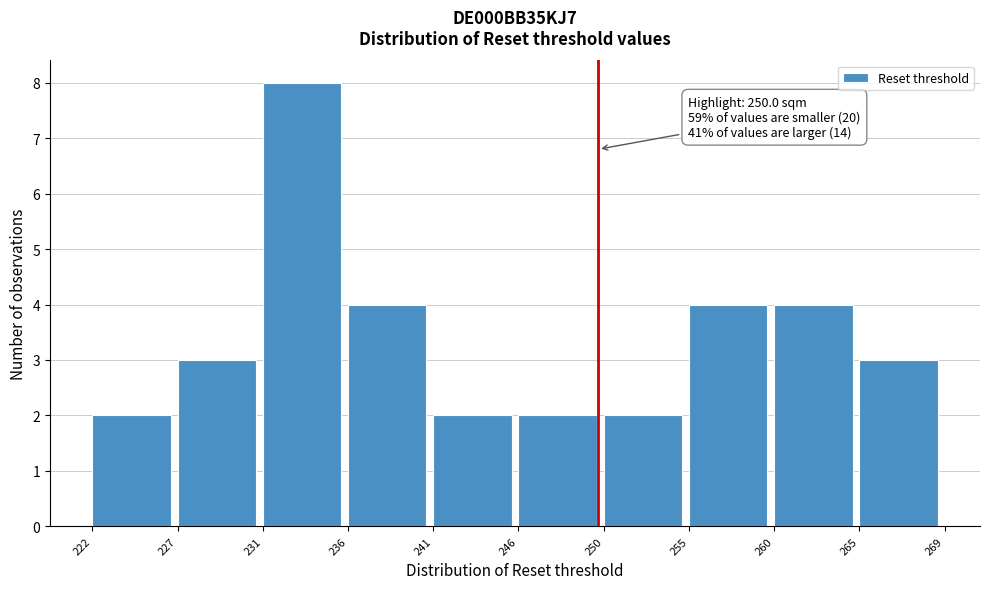

Which range on the x-axis has the tallest bar?

231 to 236